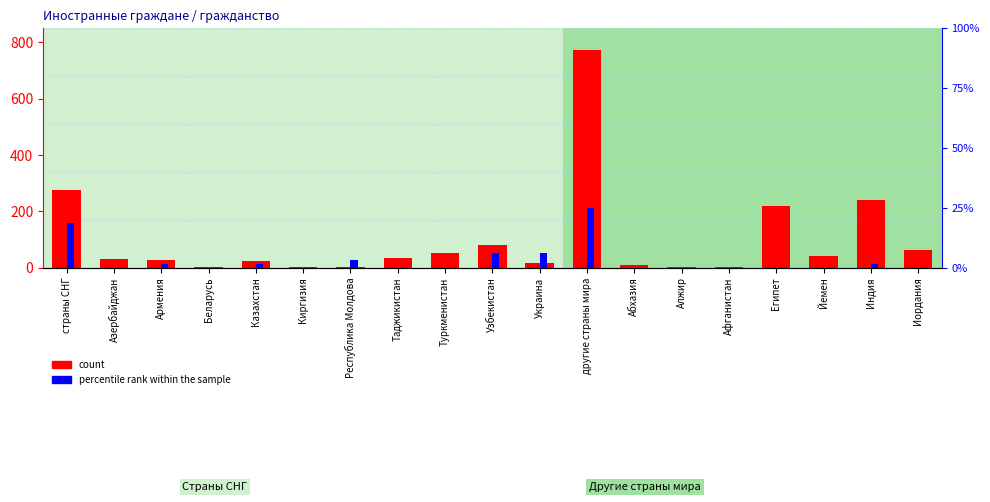

Does the chart contain stacked bars?

No